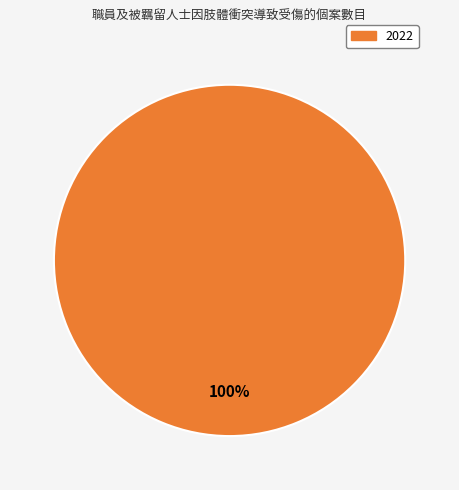

Is it true that 2022 is 100% of the pie?

True